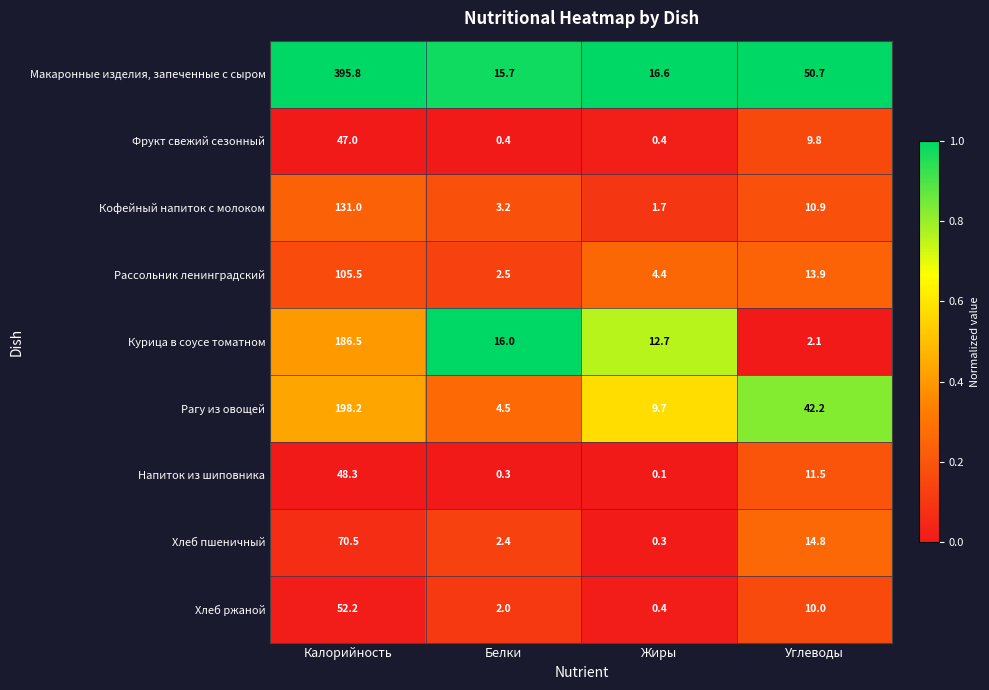

Which series has the largest range (max minus min)?

Макаронные изделия, запеченные с сыром